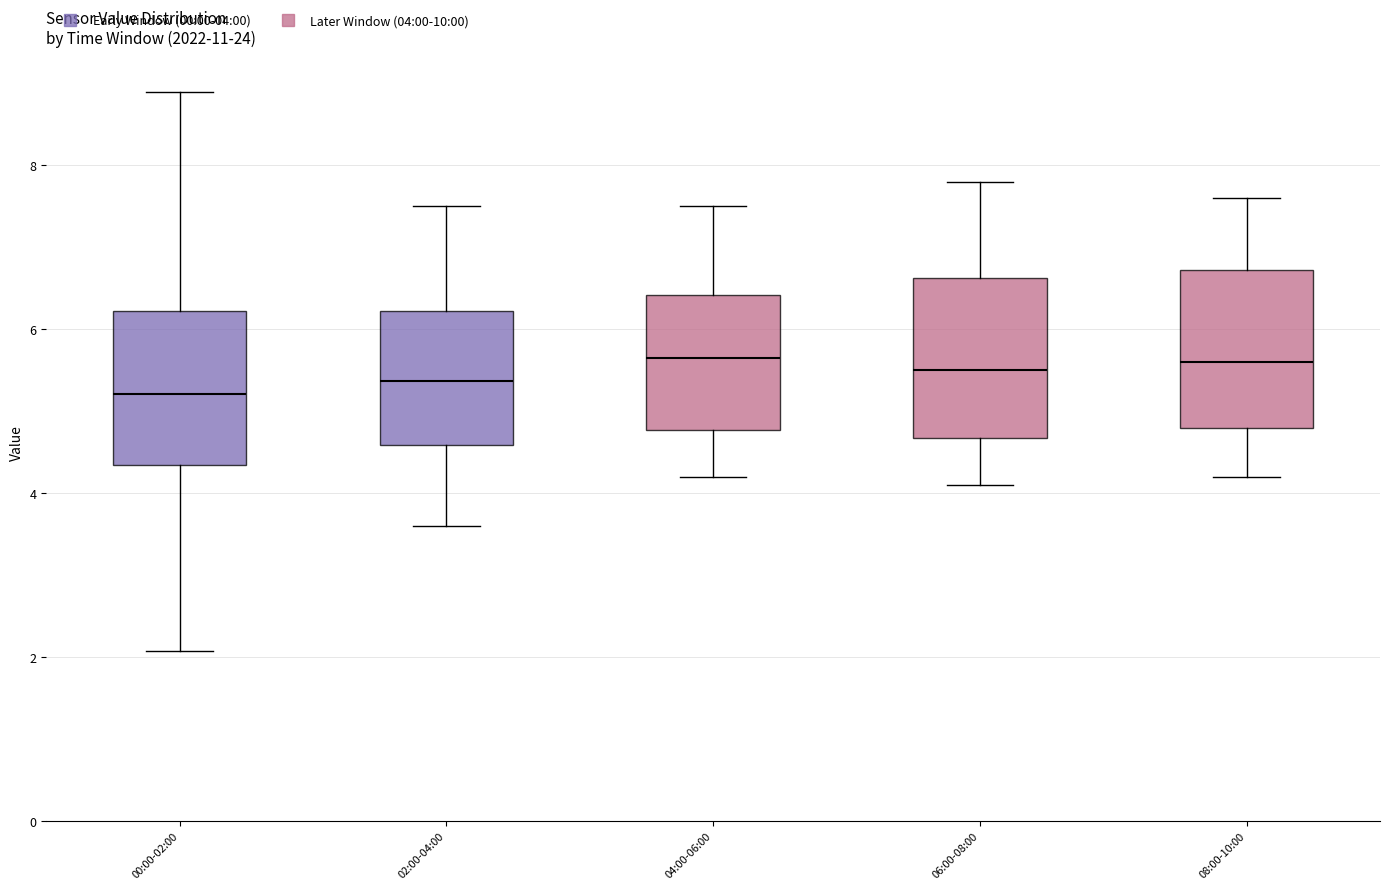

Reading left to right, transcribe this box plot: for each box, give where its median line is, the range the box spans, and where its two whiskers end, as read against the y-axis. The values are not printed on the chart, so give them approximately, as read against the axis.

00:00-02:00: median 5.2, box 4.4 to 6.2, whiskers 2.0 to 9.0
02:00-04:00: median 5.4, box 4.6 to 6.2, whiskers 3.6 to 7.6
04:00-06:00: median 5.6, box 4.8 to 6.4, whiskers 4.2 to 7.6
06:00-08:00: median 5.6, box 4.6 to 6.6, whiskers 4.2 to 7.8
08:00-10:00: median 5.6, box 4.8 to 6.8, whiskers 4.2 to 7.6